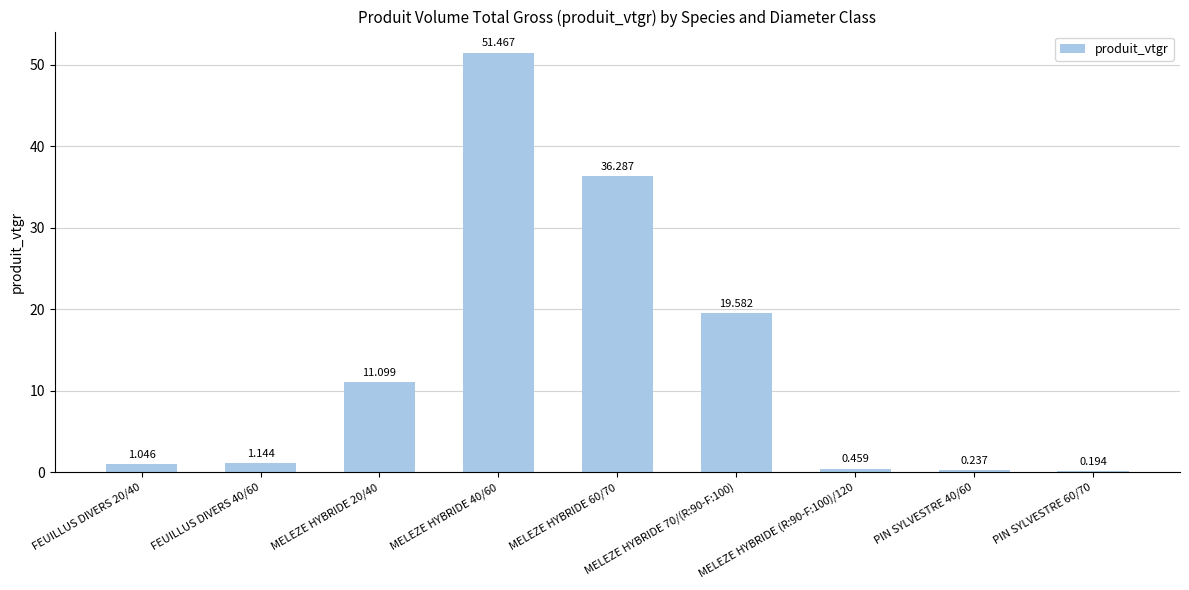

Between PIN SYLVESTRE 60/70 and PIN SYLVESTRE 40/60, which is larger?

PIN SYLVESTRE 40/60